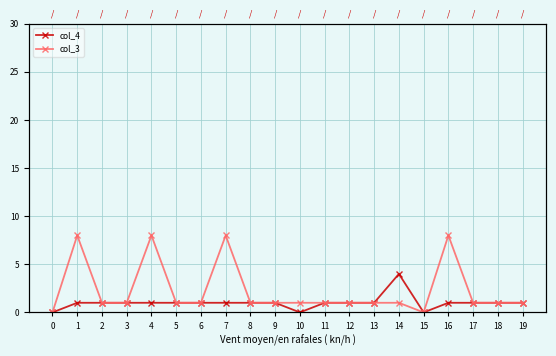

What is the total value across all series at 8?

2